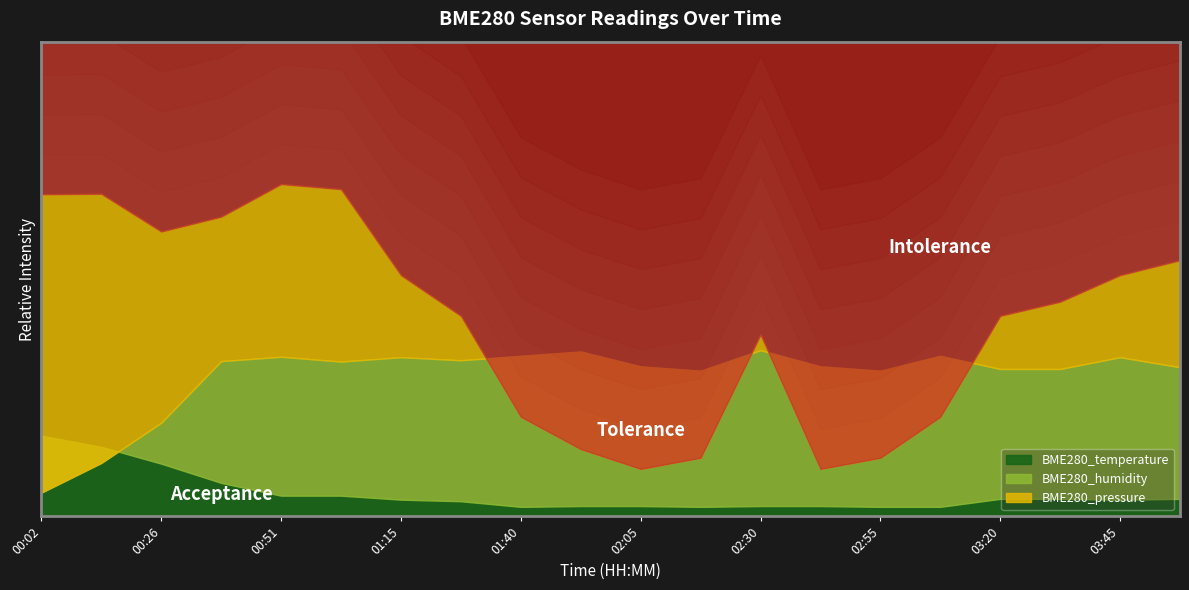

Rank the series by their maximum value, from highest to lowest.

BME280_pressure, BME280_humidity, BME280_temperature